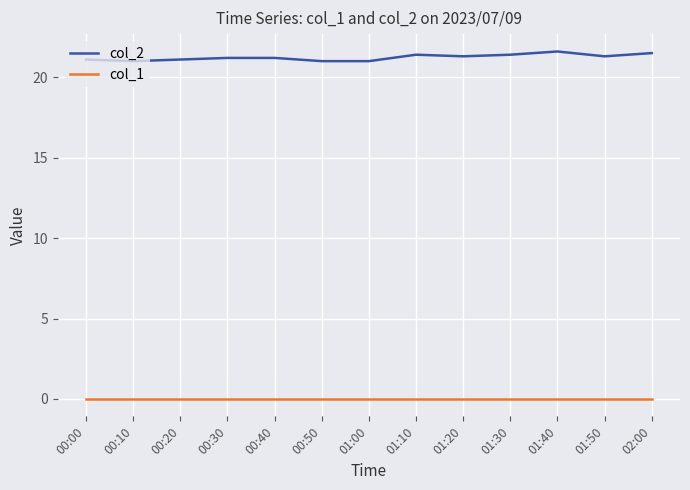

True or false: col_2 and col_1 cross at least once.

False